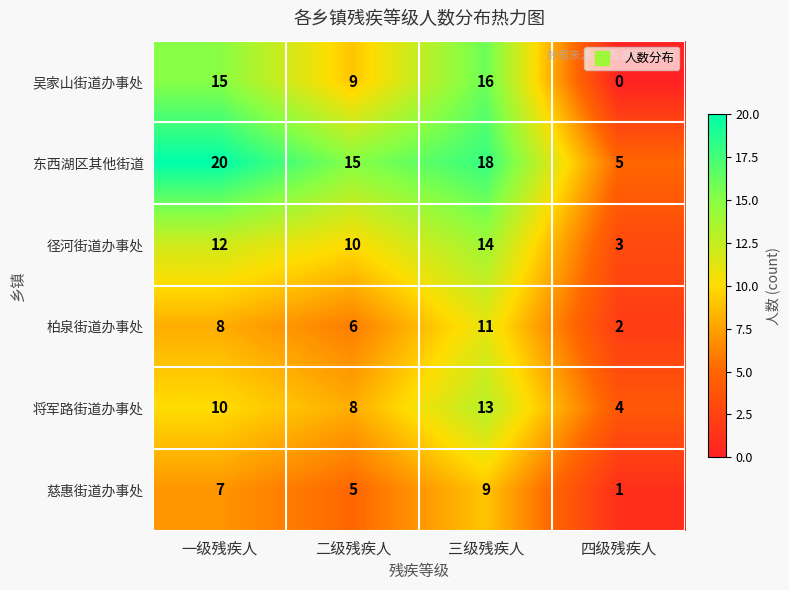

At which category is the sum across all series the highest?

三级残疾人